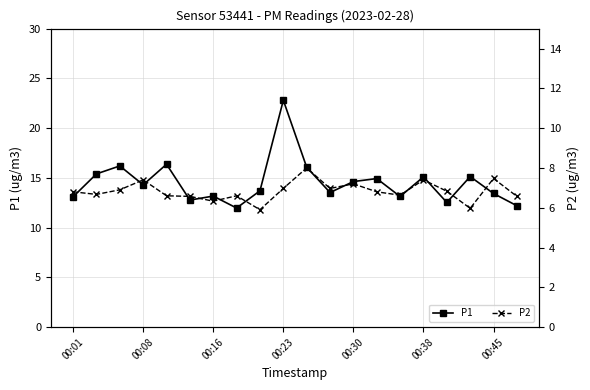

What is the sum of all P2 values?

136.6